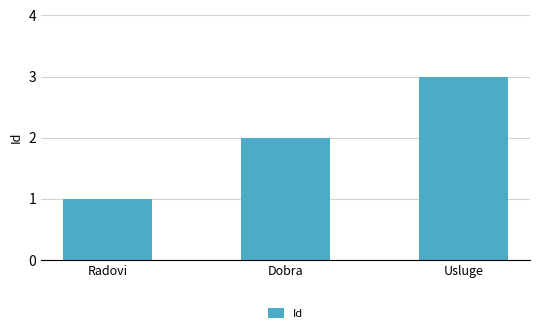

What is the change in value from Dobra to Usluge?

+1